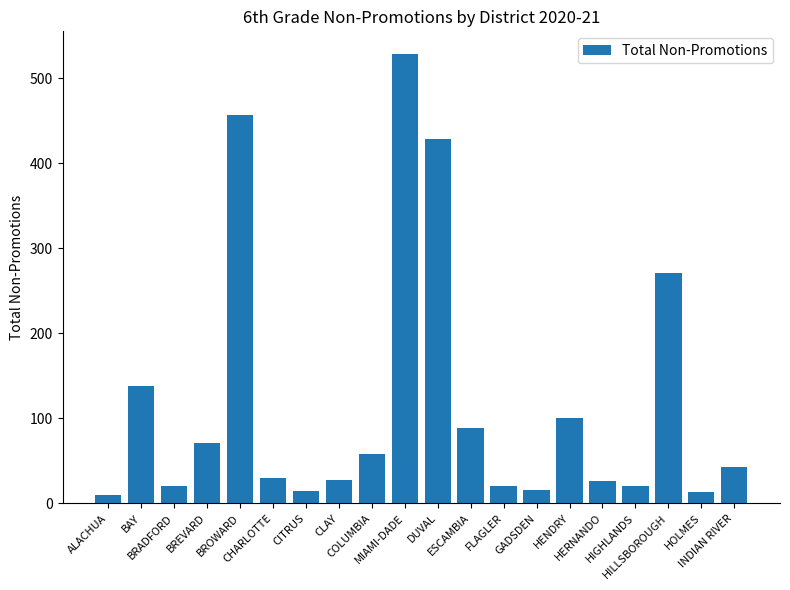

What is the change in value from BREVARD to CHARLOTTE?

-41